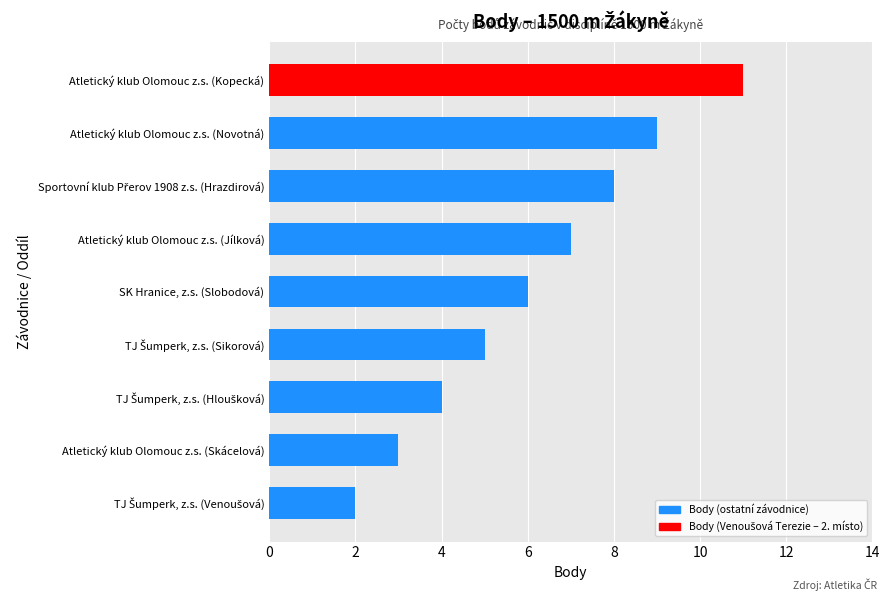

Does the chart contain any negative values?

No